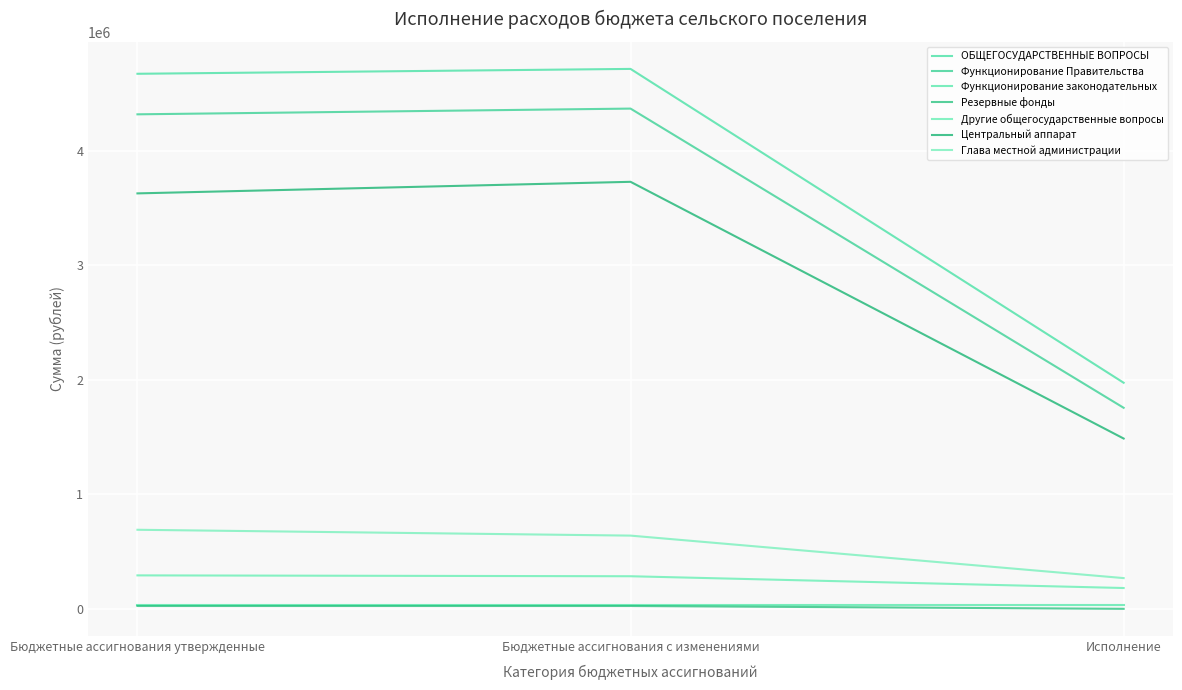

What is the approximate value of Центральный аппарат at Бюджетные ассигнования утвержденные?

3626088.0